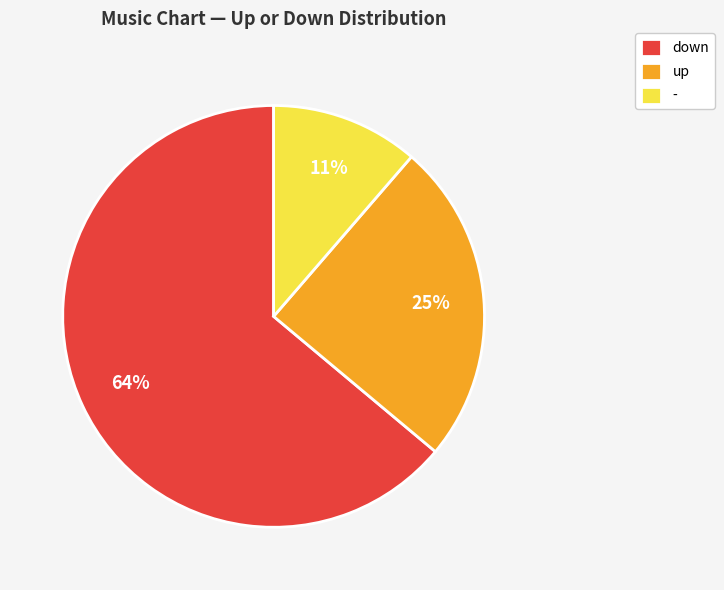

Which category has the biggest portion of the pie?

down